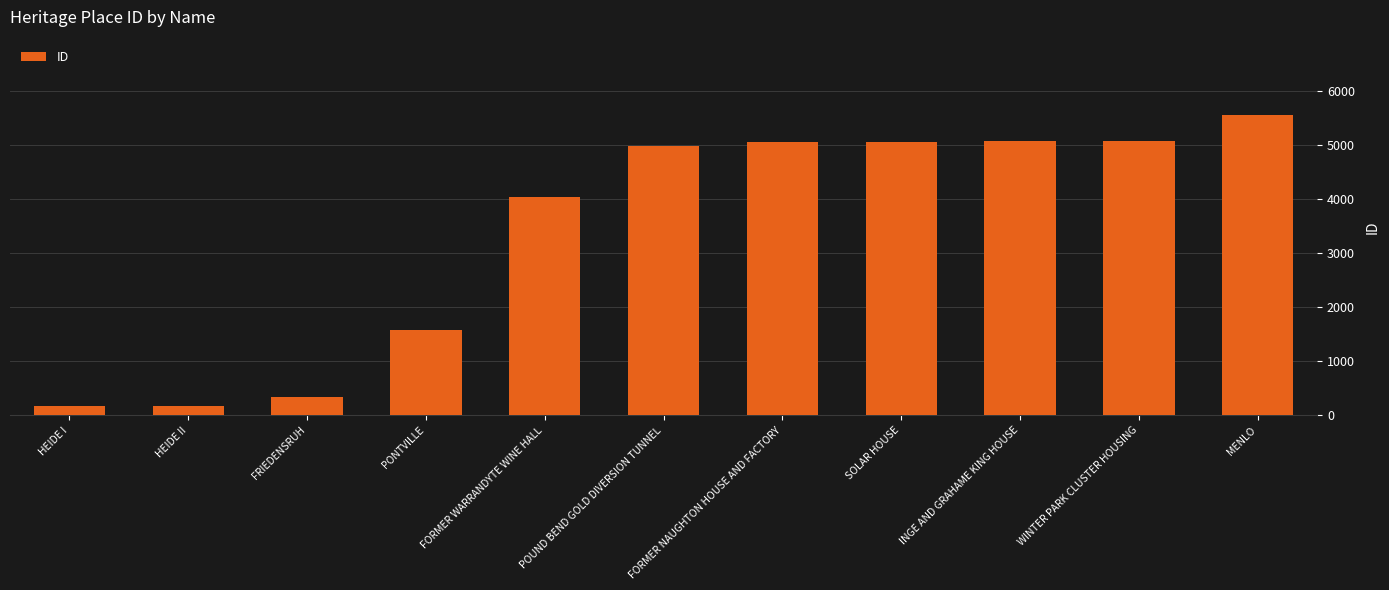

The value at WINTER PARK CLUSTER HOUSING is 5076. True or false?

True